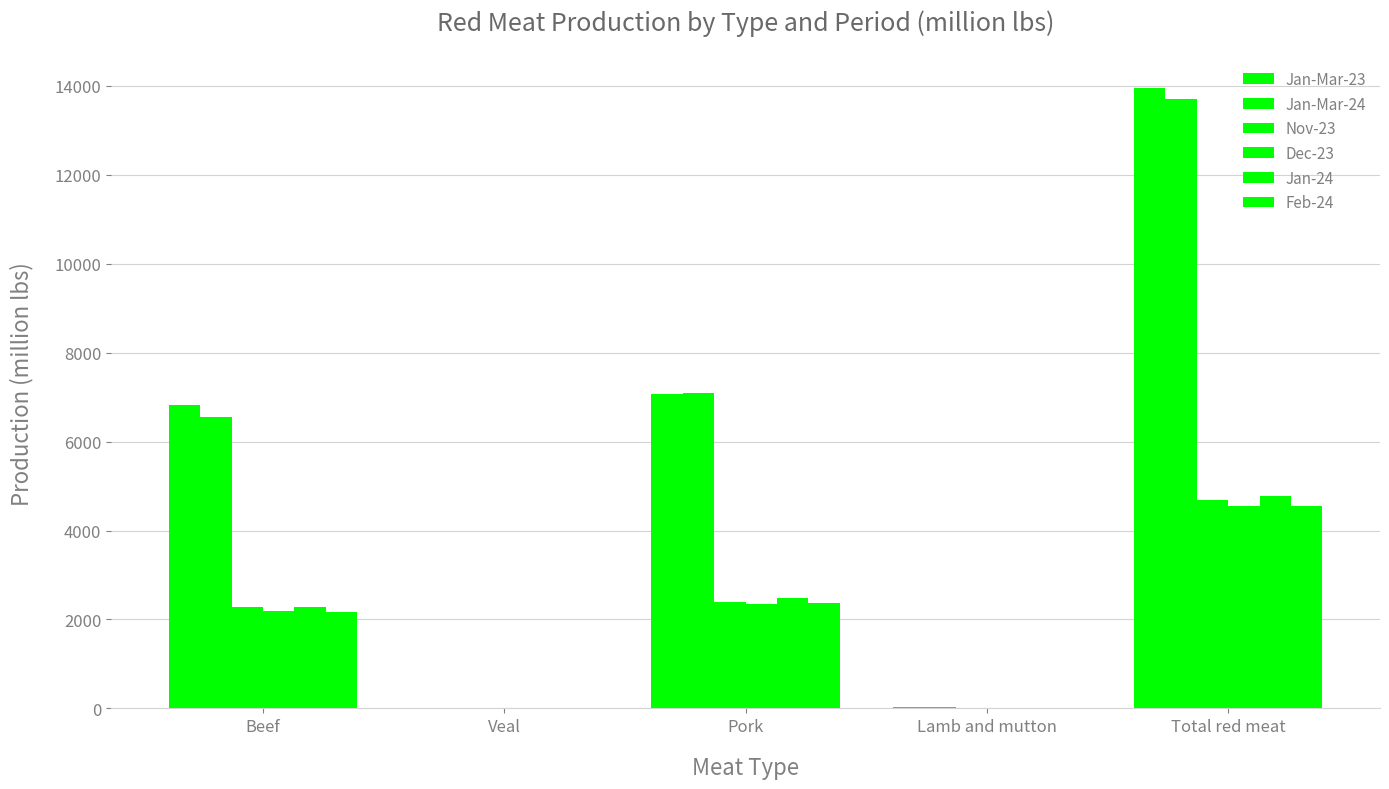

Reading left to right, list all the values displayed in this chart.

Jan-Mar-23: 6823.9	12.4	7071.4	33.4	13941.2
Jan-Mar-24: 6559.8	11.1	7093.9	33.8	13698.6
Nov-23: 2279.1	4.3	2387.5	11.2	4682.0
Dec-23: 2190.6	3.9	2342.1	10.8	4547.3
Jan-24: 2280.8	3.9	2472.7	10.6	4768.0
Feb-24: 2168.6	3.6	2371.2	10.9	4554.3